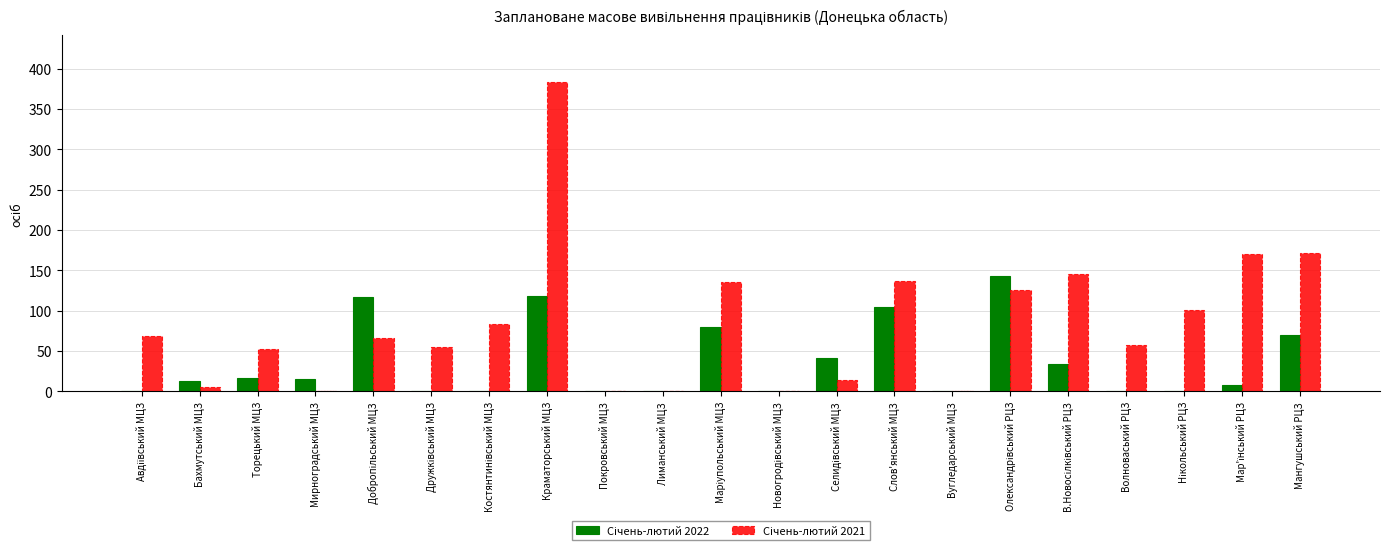

At which category is the sum across all series the highest?

Краматорський МЦЗ